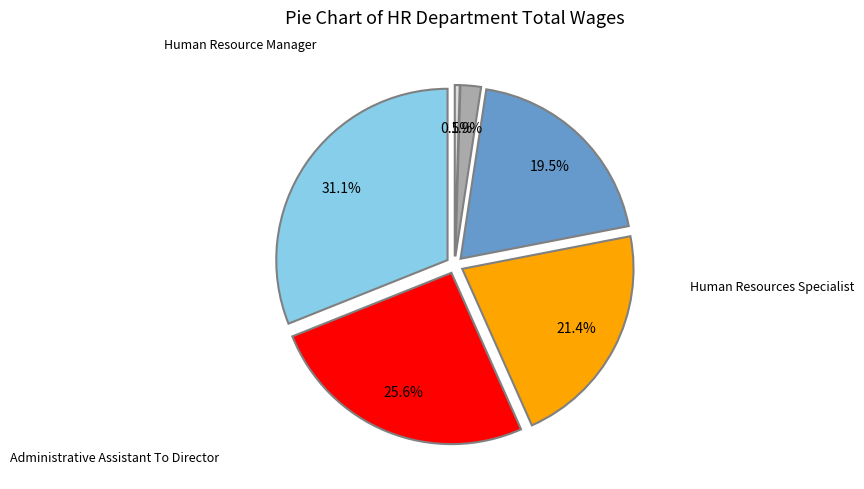

What is the change in value from Human Resource Manager to Intern (1512)?

-98932